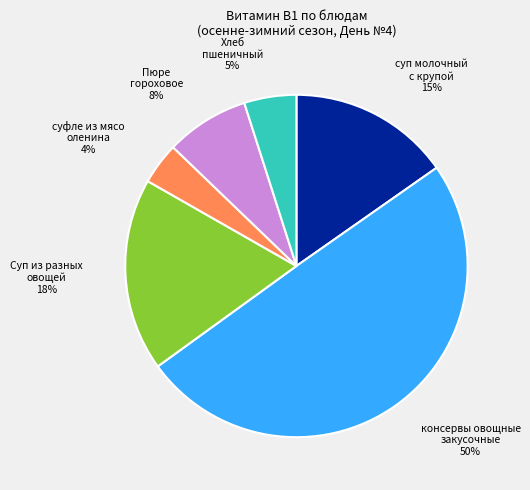

To the nearest percent, what is the average slice percentage?

17%